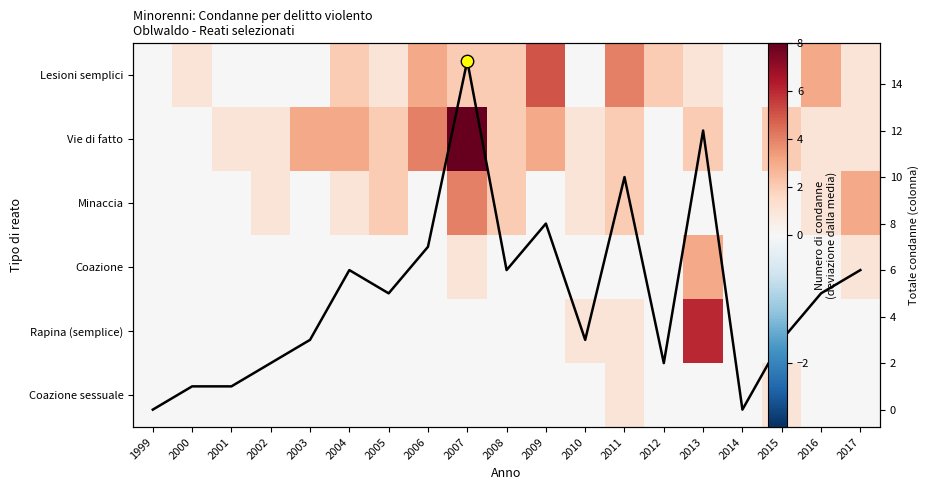

The value of Coazione at 2016 is -2. True or false?

False